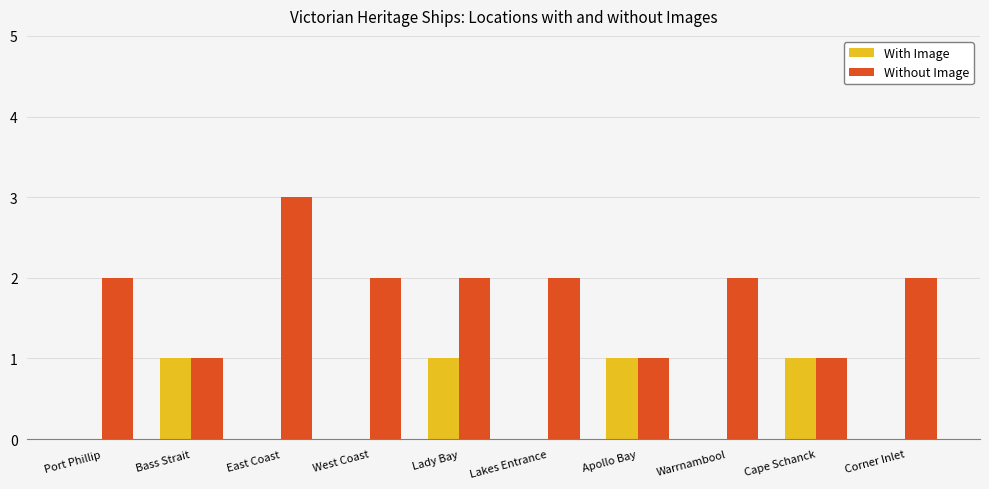

Which series has the widest spread of values?

Without Image